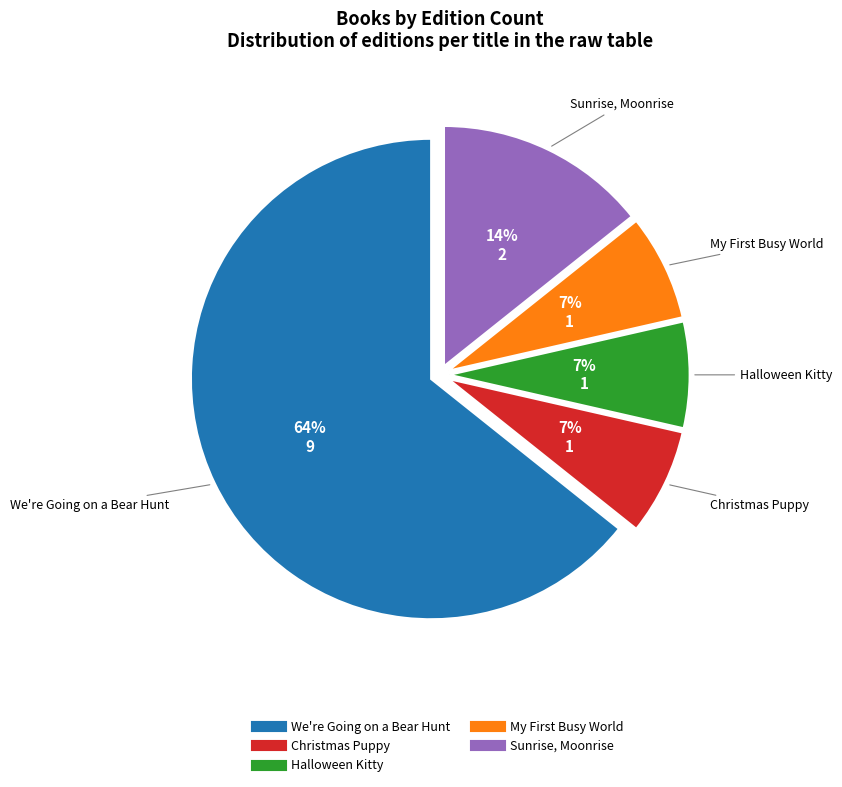

Which slice is the largest?

We're Going on a Bear Hunt